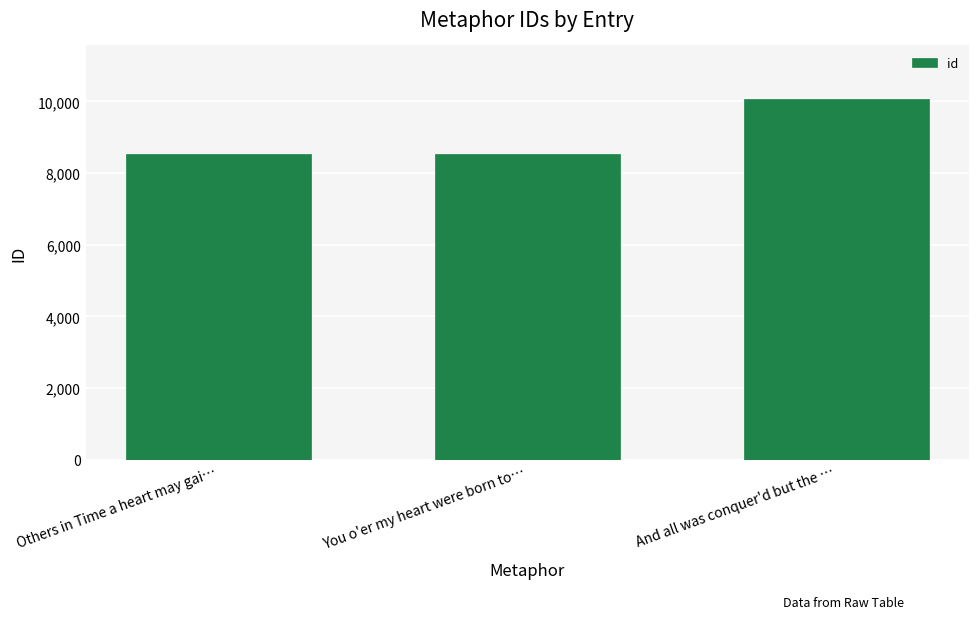

Is it true that the value at You o'er my heart were born to… is 4810?

False